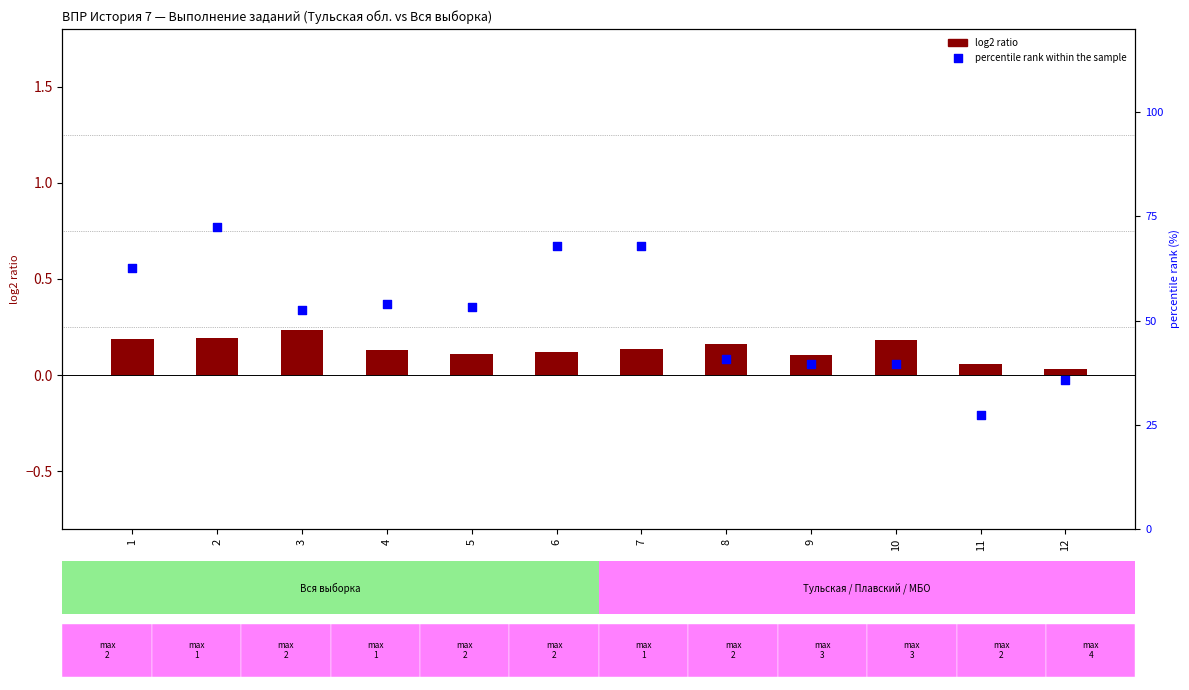

Which series contains the highest Y value?

percentile rank within the sample